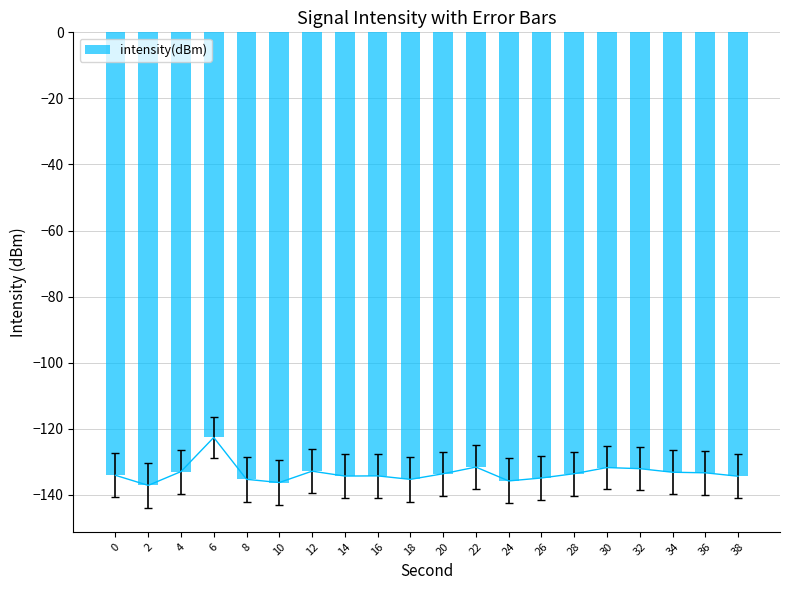

Read the value at 28.

-133.6